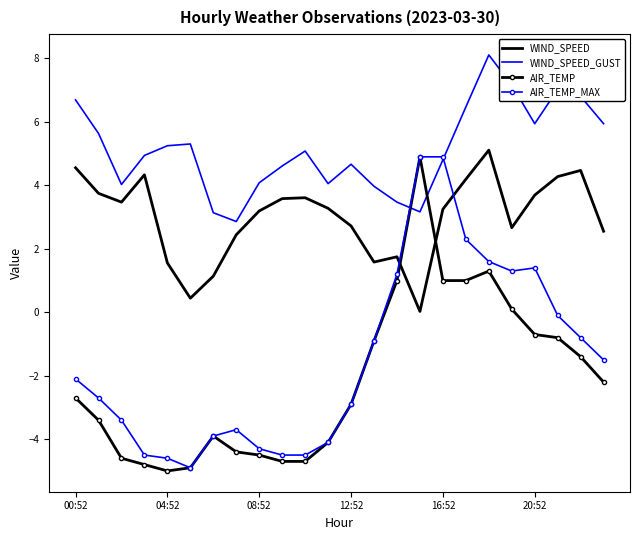

Which series has the largest total across all categories?

WIND_SPEED_GUST